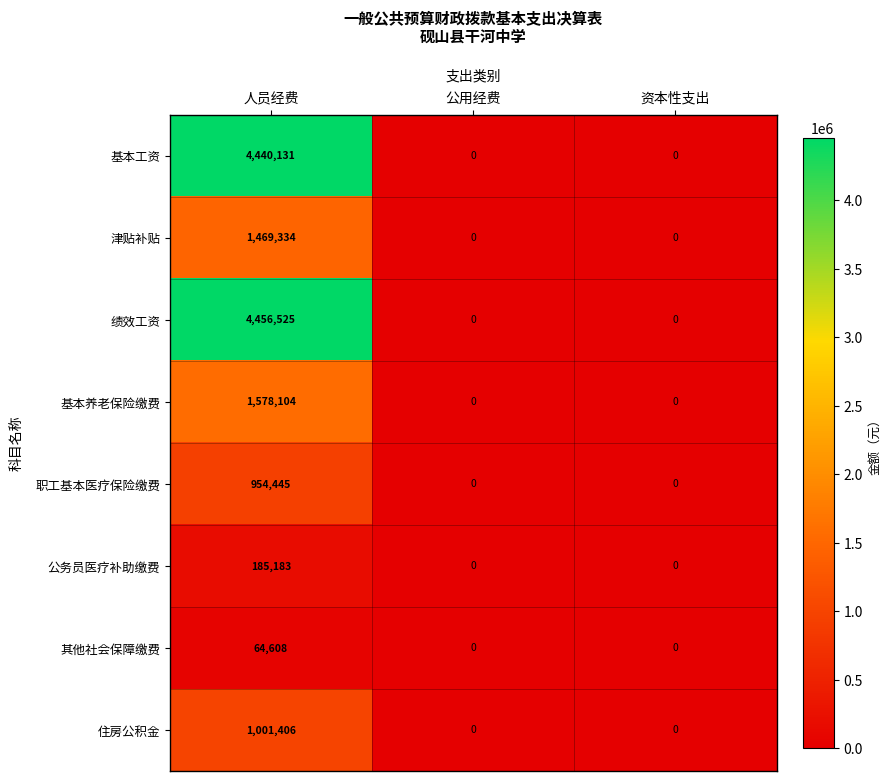

How many 公务员医疗补助缴费 values are between 0 and 185183?

3